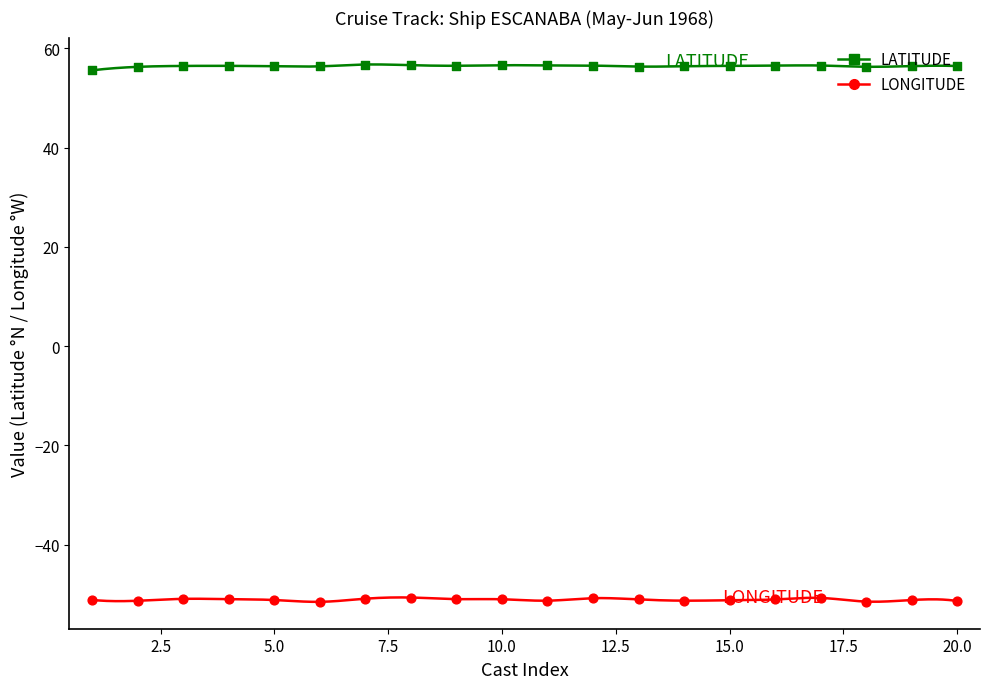

Which series has the largest total across all categories?

LATITUDE